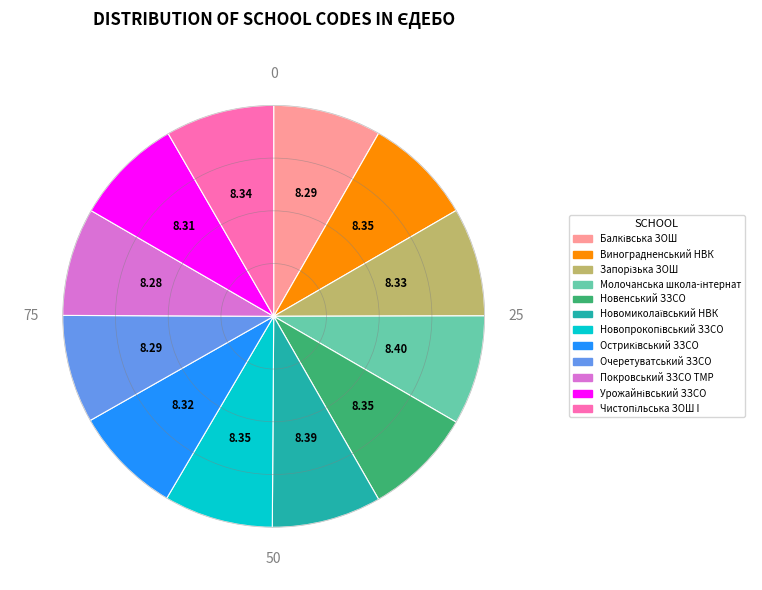

Is it true that Очеретуватський ЗЗСО is 1% of the pie?

False